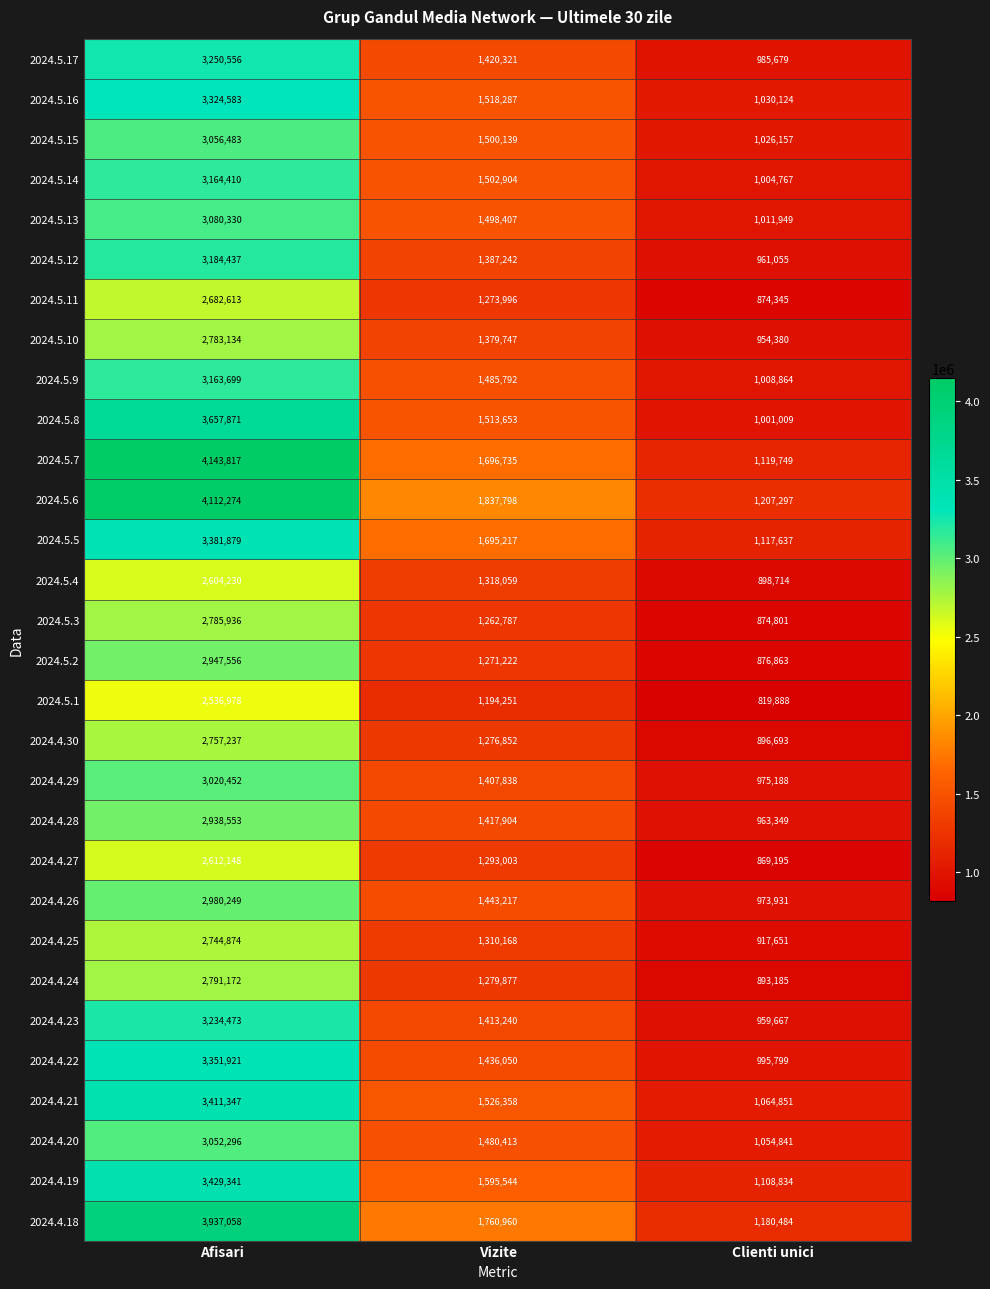

What is the total value across all series at Clienti unici?

29626946